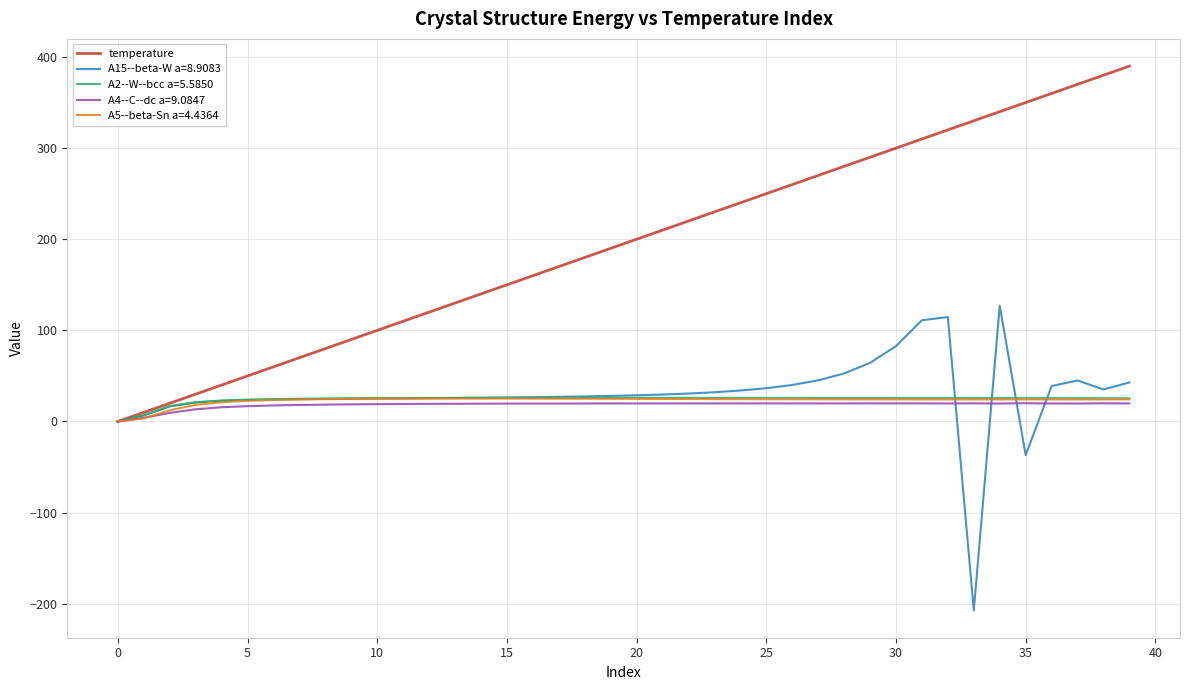

Which series has the largest range (max minus min)?

temperature